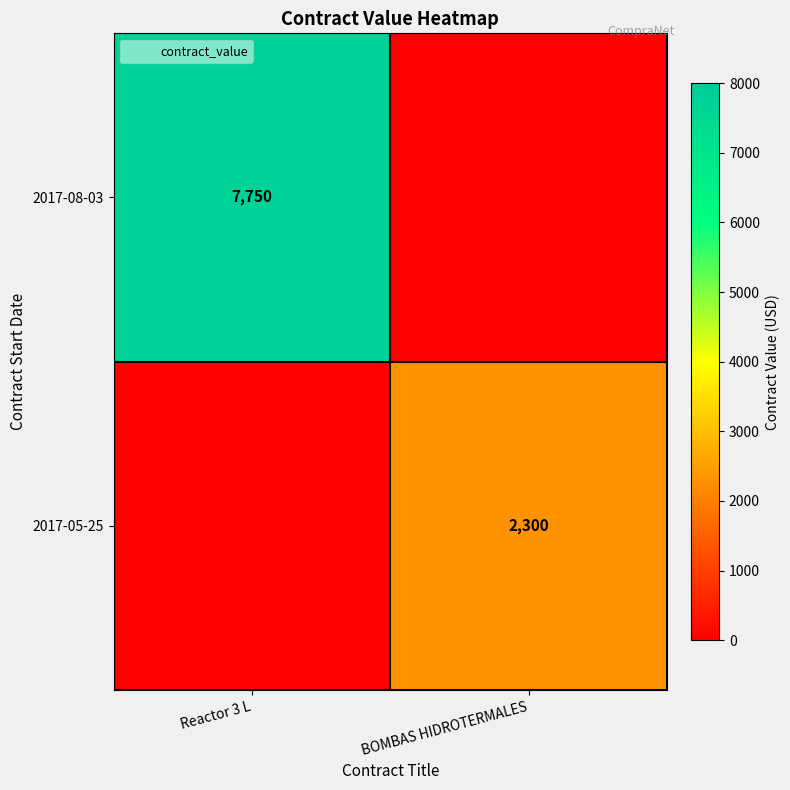

Which series has the largest total across all categories?

2017-08-03